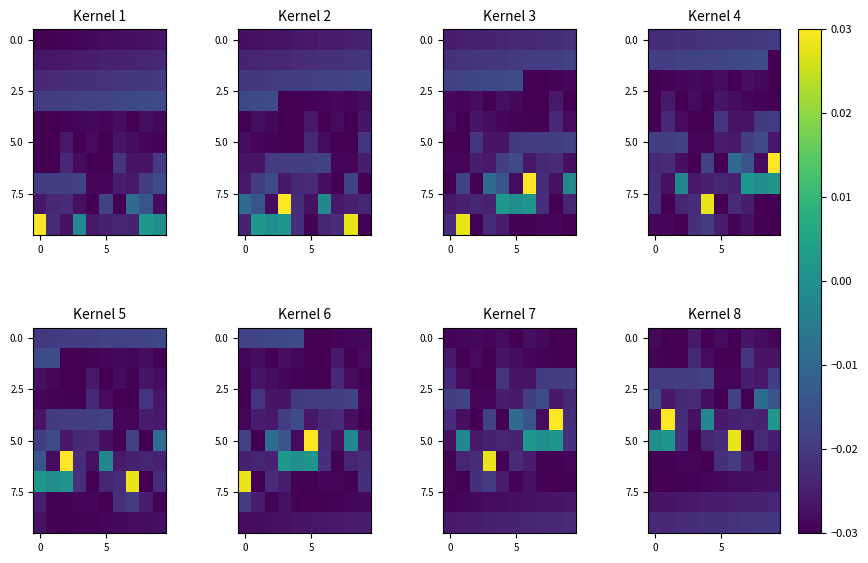

Count the number of data series in this chart.

10